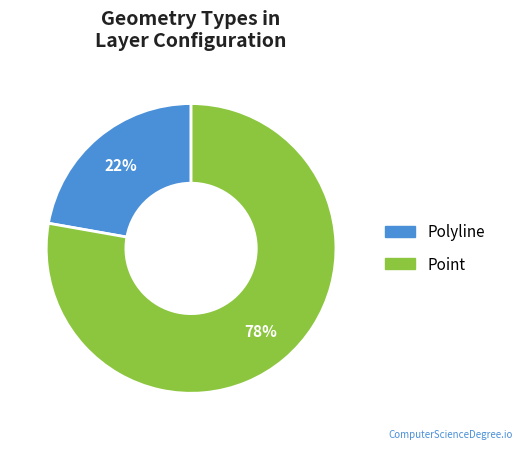

Is there any slice that represents more than half of the pie?

Yes